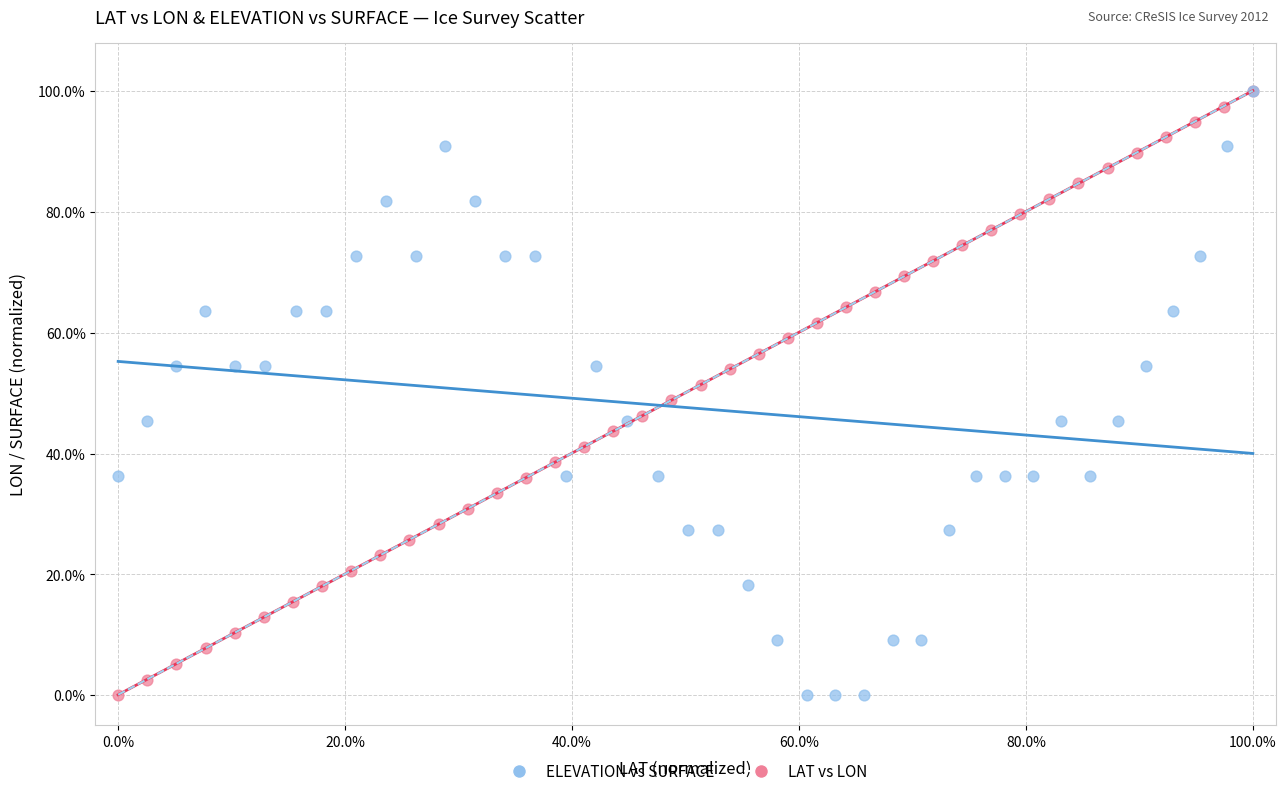

What are all the series names shown in the legend?

ELEVATION vs SURFACE, LAT vs LON